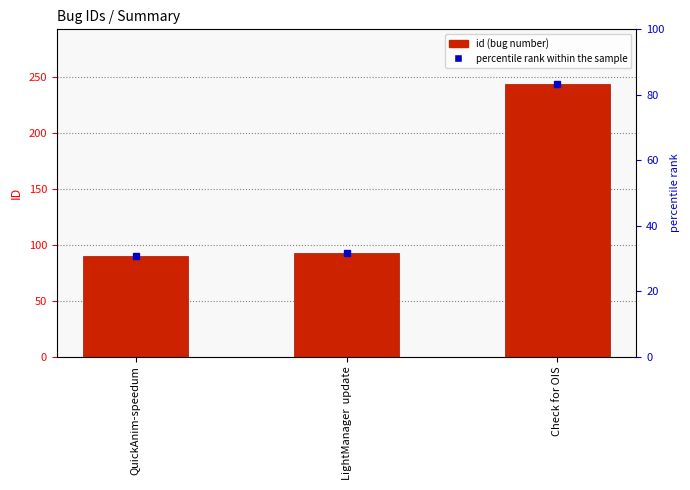

List the labels in order of value, smallest first.

QuickAnim-speedum, LightManager  update, Check for OIS